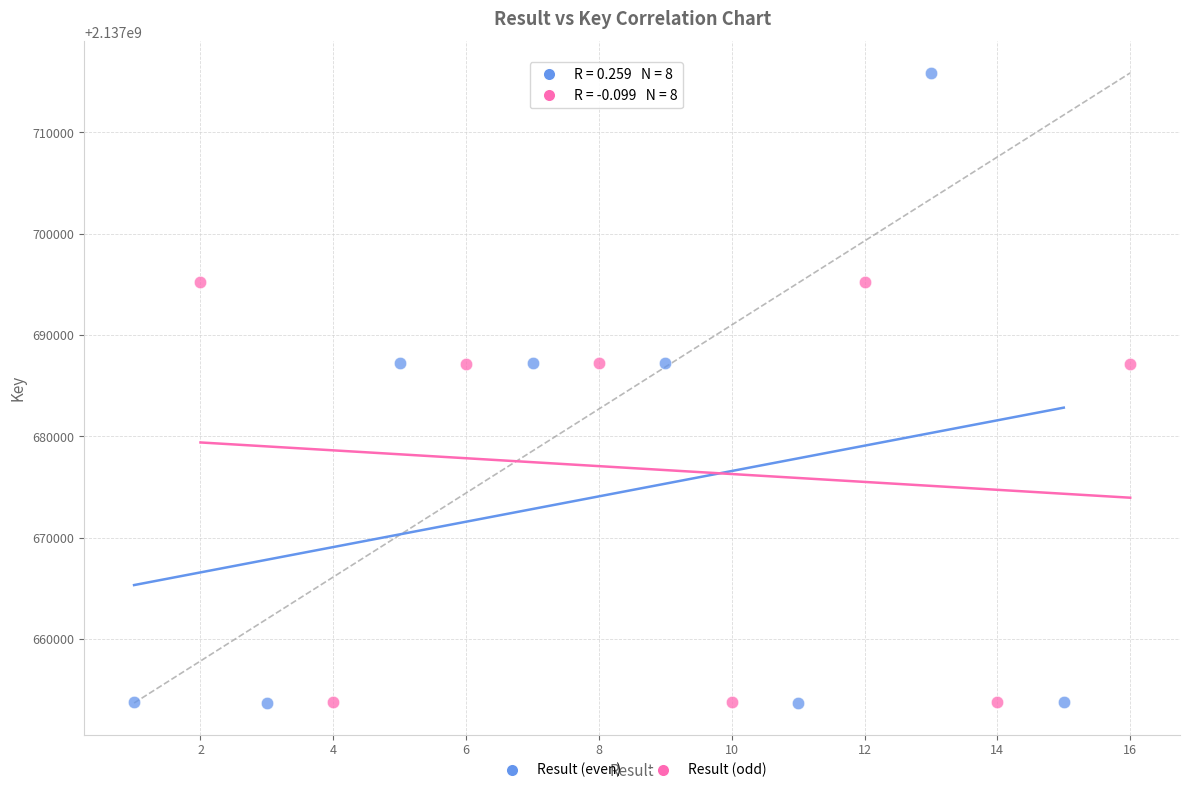

Which series has the widest spread of Y values?

Result (even)